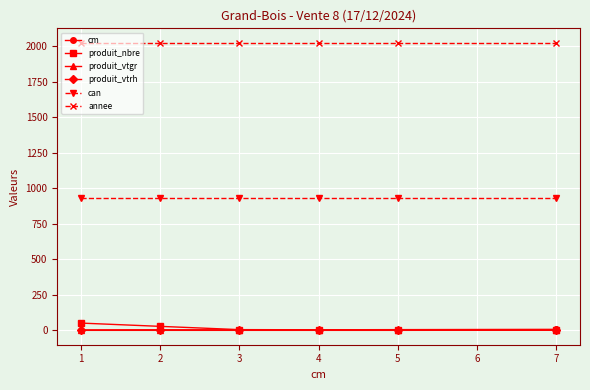

Is this an area chart (filled region under the line)?

No